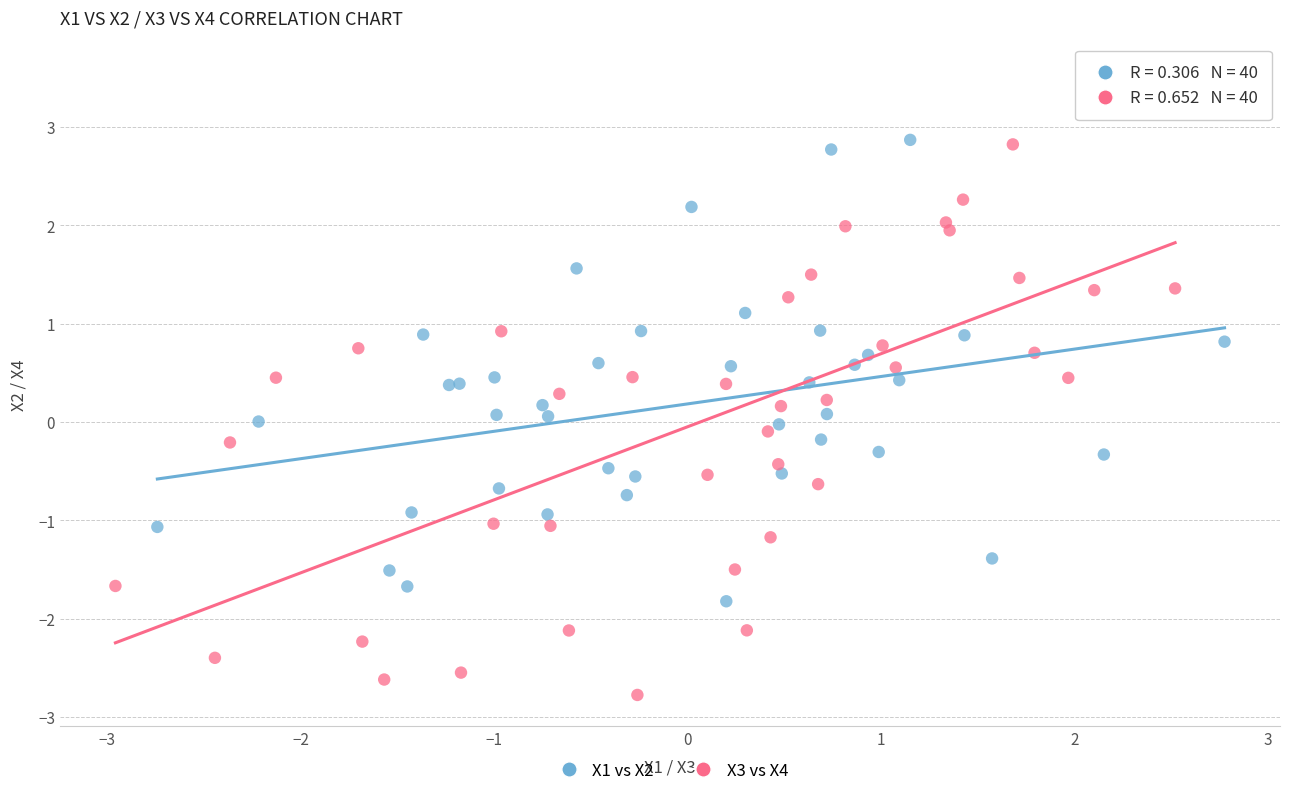

Which series reaches the maximum Y coordinate?

X3 vs X4